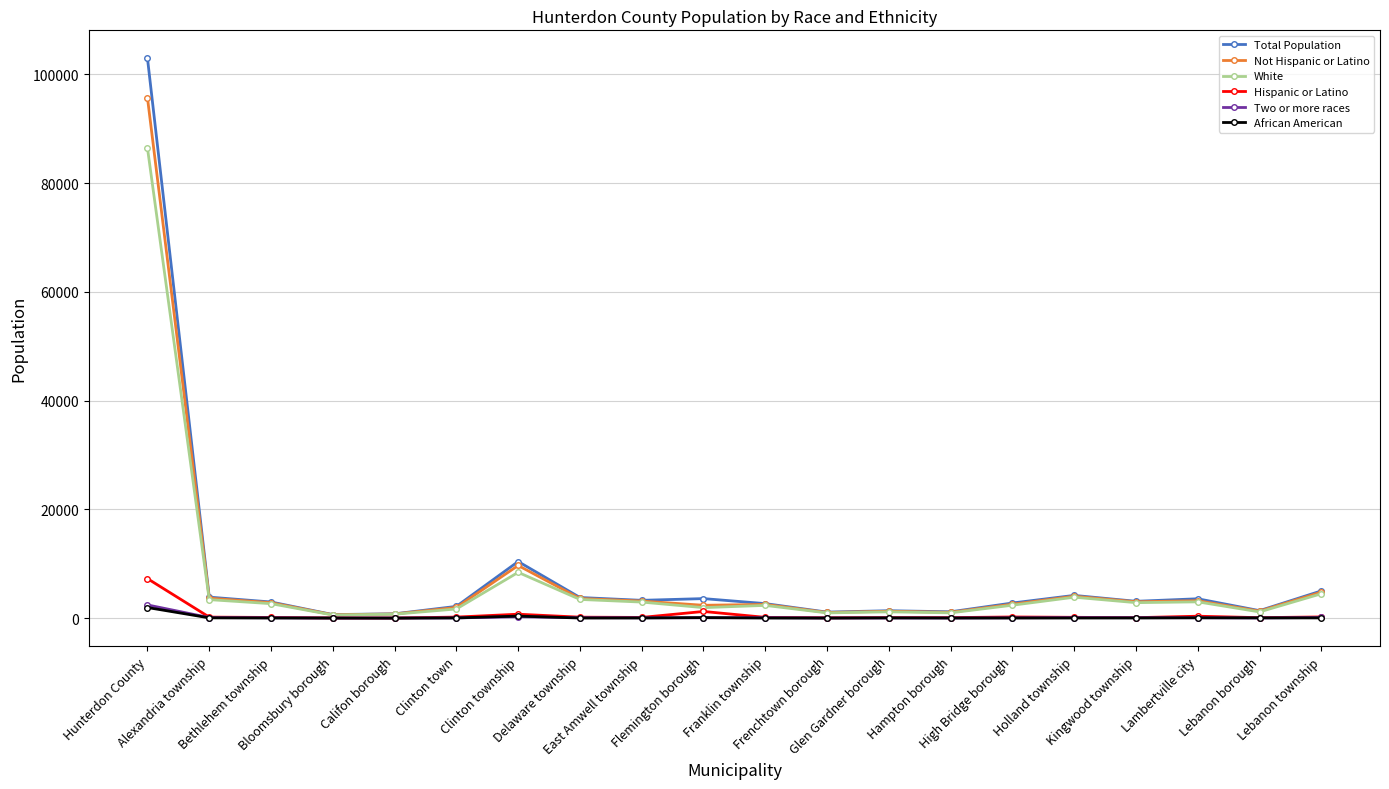

Which label corresponds to the largest value in the chart?

Hunterdon County